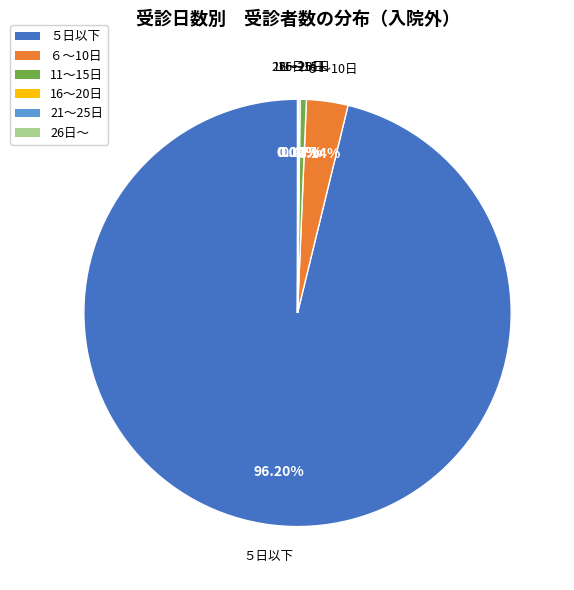

Which category accounts for the majority?

５日以下